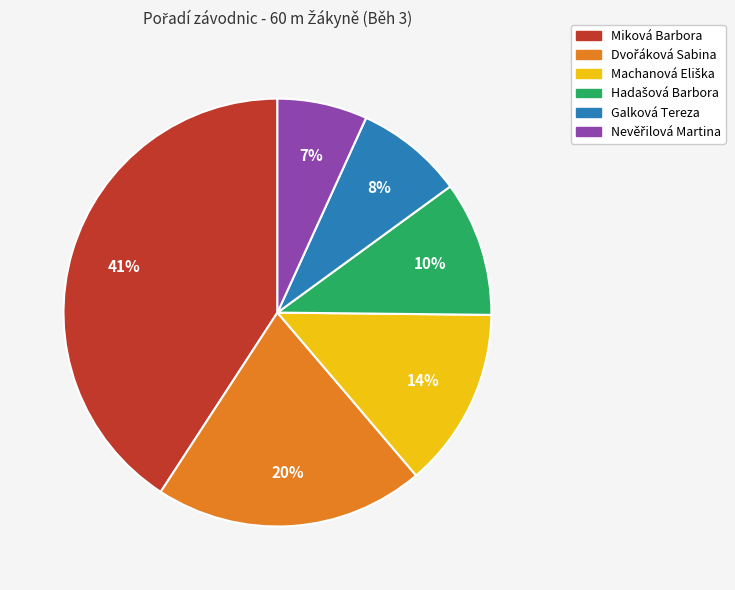

What percentage is the Miková Barbora slice, to the nearest percent?

41%